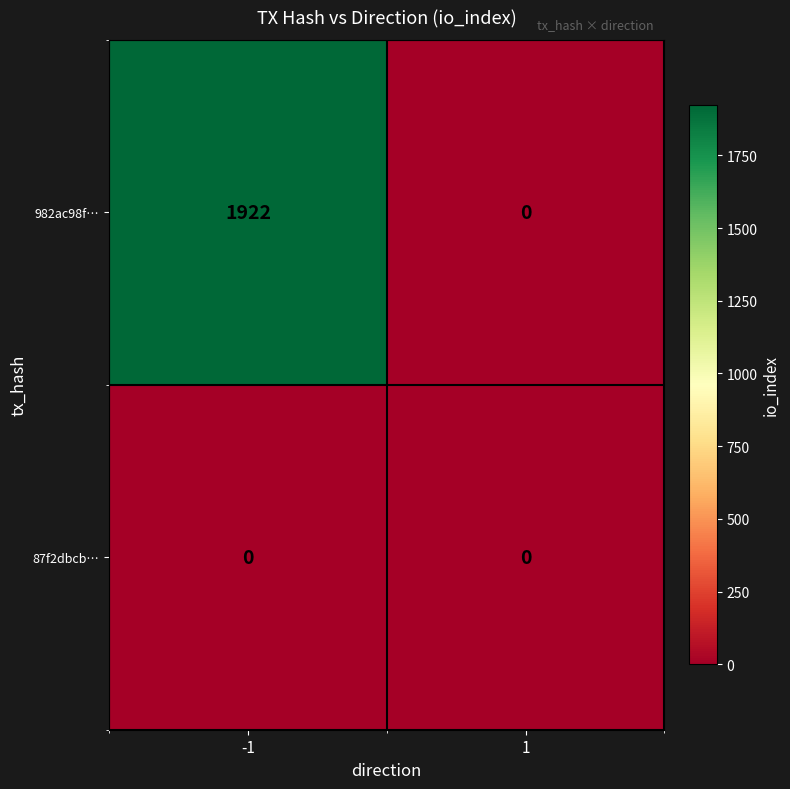

Reading left to right, what are all the values shown in this chart?

982ac98f…: 1922	0
87f2dbcb…: 0	0